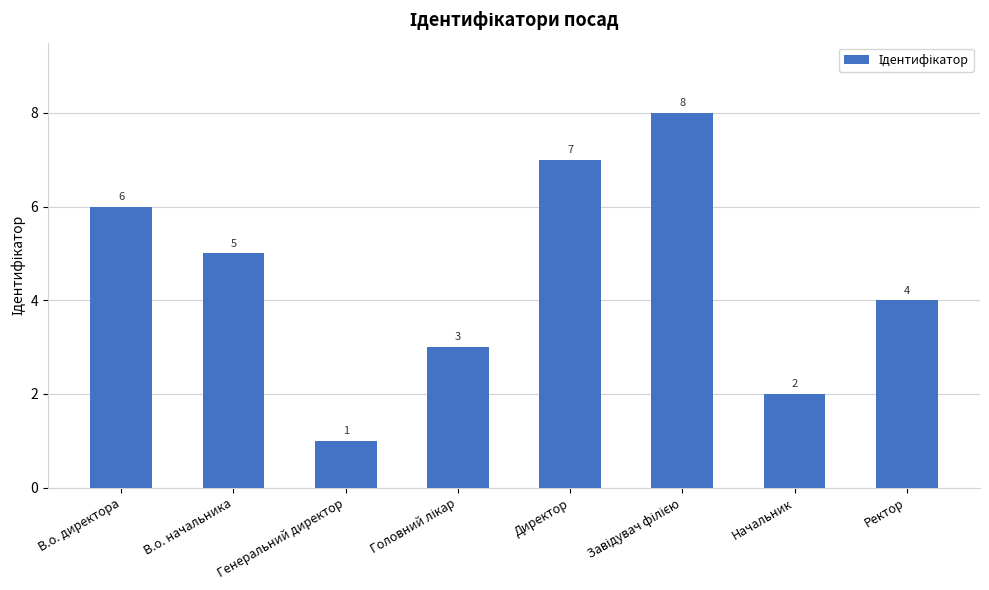

Count the values in the range 3 to 7.

5